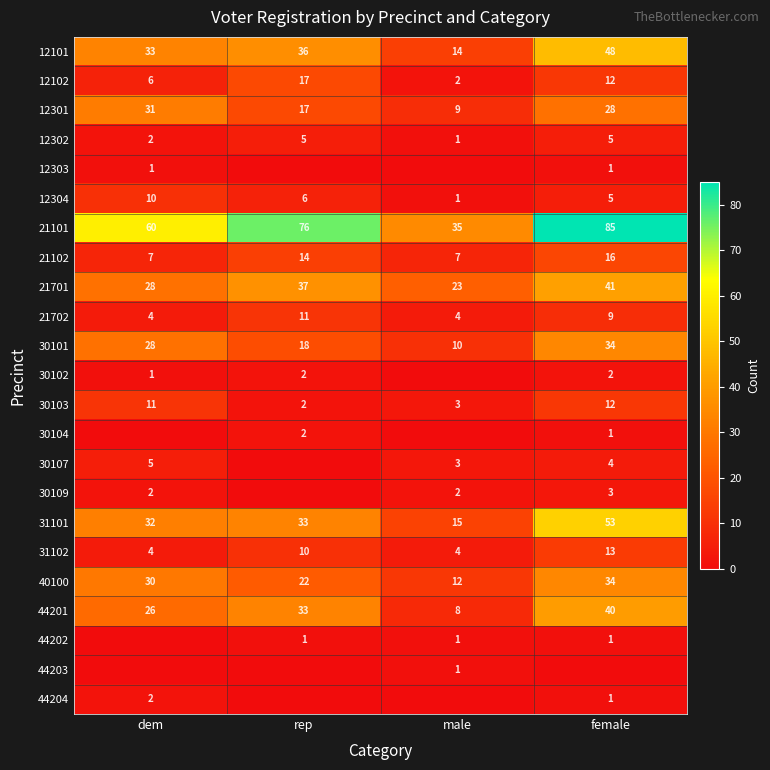

Is it true that 12102 equals 20 at female?

False